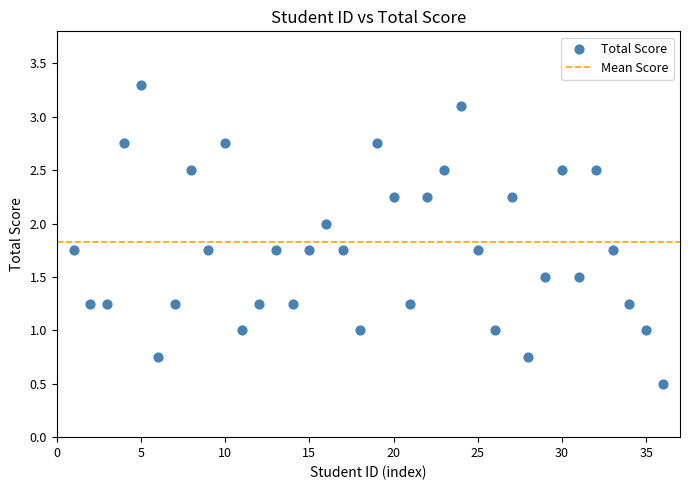

What is the range of X values (max minus min)?

35.0